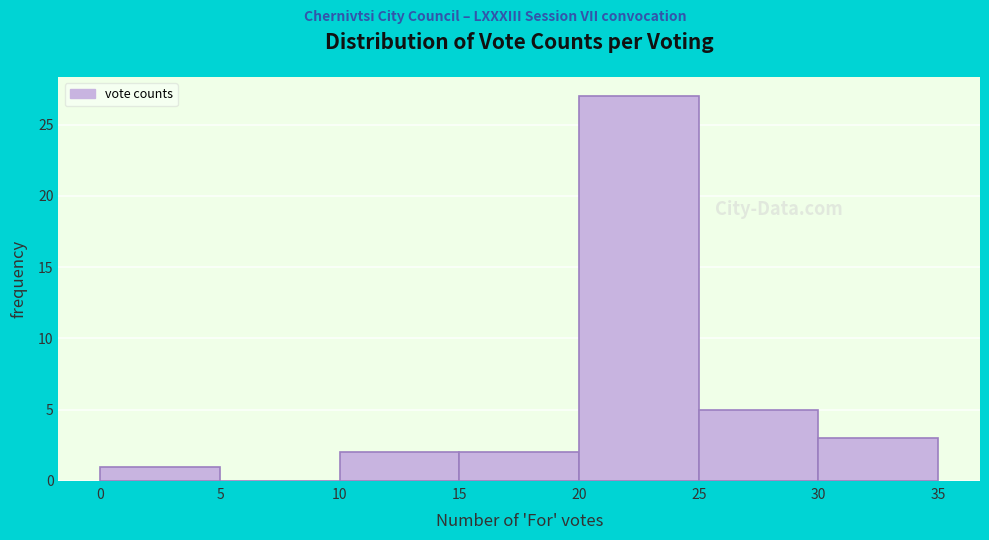

Reading left to right, transcribe this chart: for each bar, give the range it covers on the x-axis and its height. The values are not printed on the chart, so give them approximately, as read against the axis.

0 to 5: 1
5 to 10: 0
10 to 15: 2
15 to 20: 2
20 to 25: 27
25 to 30: 5
30 to 35: 3